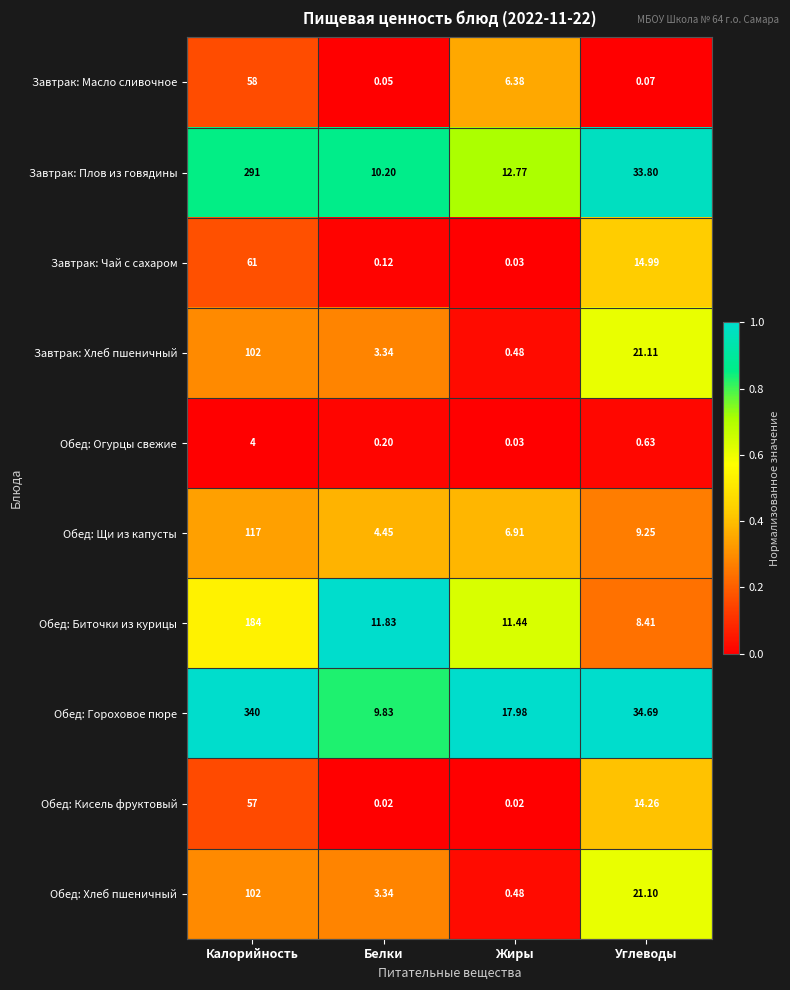

List the labels in order of Обед: Щи из капусты value, largest first.

Калорийность, Углеводы, Жиры, Белки